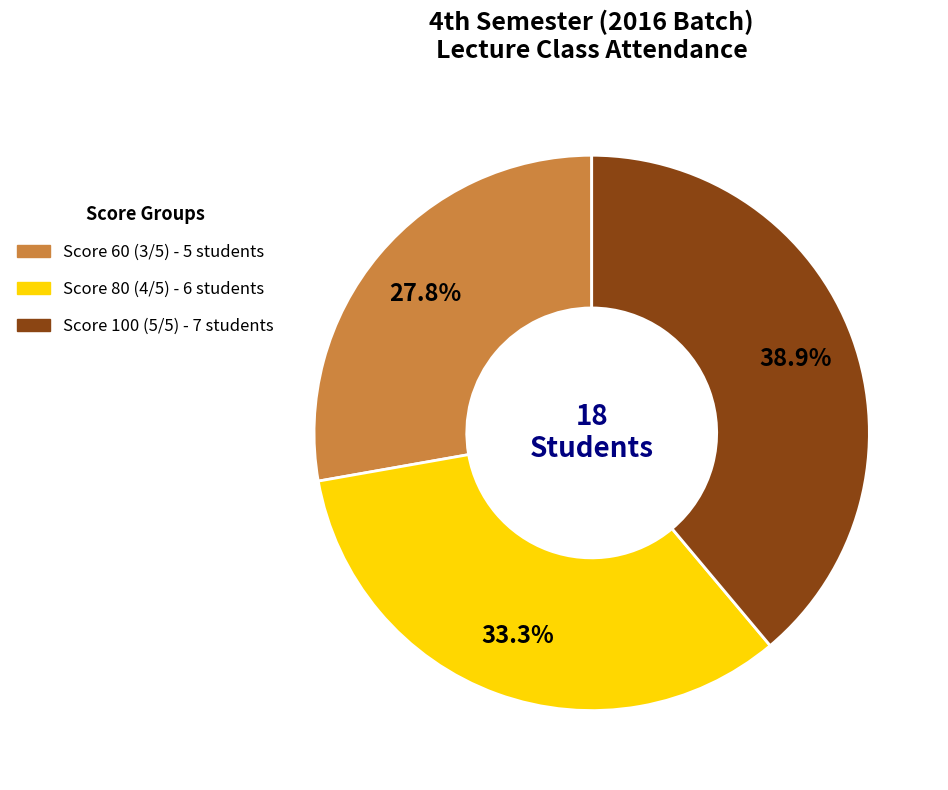

Does any single category account for the majority?

No